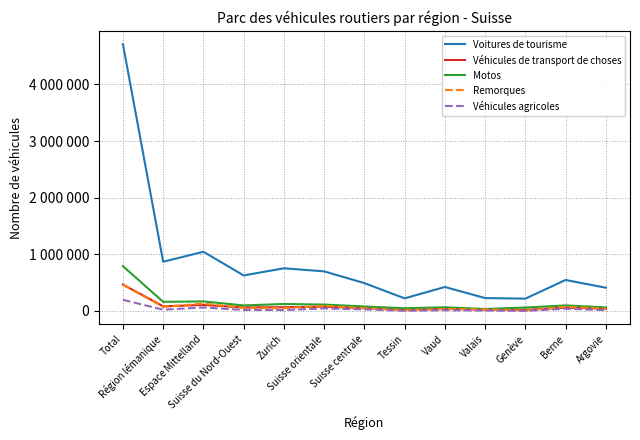

Rank the series at Argovie from lowest to highest value.

Véhicules agricoles, Véhicules de transport de choses, Remorques, Motos, Voitures de tourisme